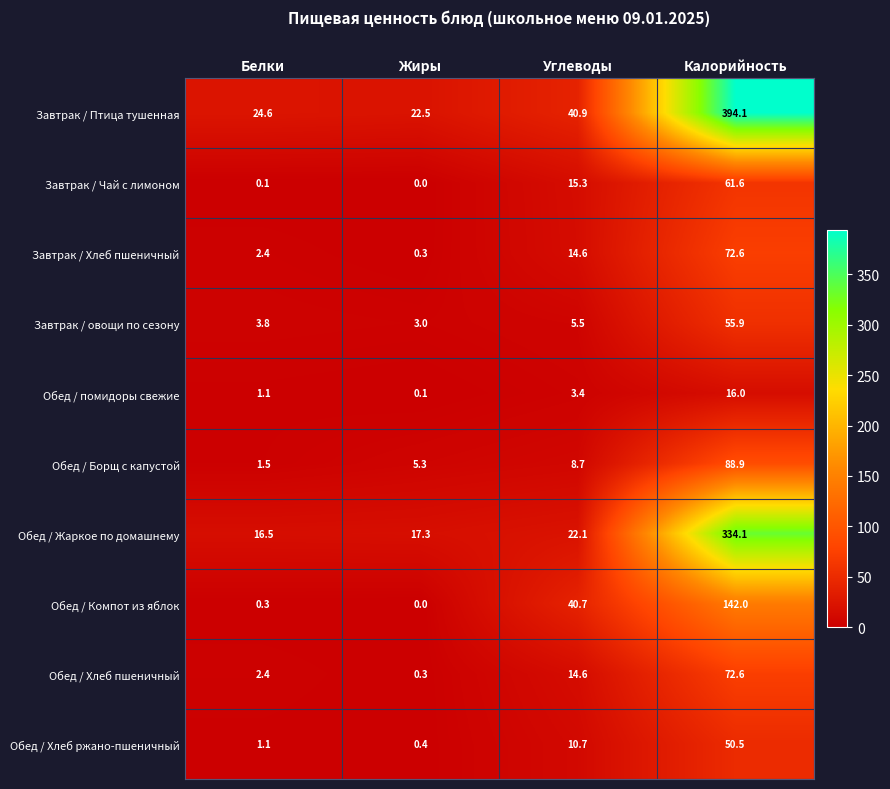

Rank the categories by Завтрак / Хлеб пшеничный value from highest to lowest.

Калорийность, Углеводы, Белки, Жиры